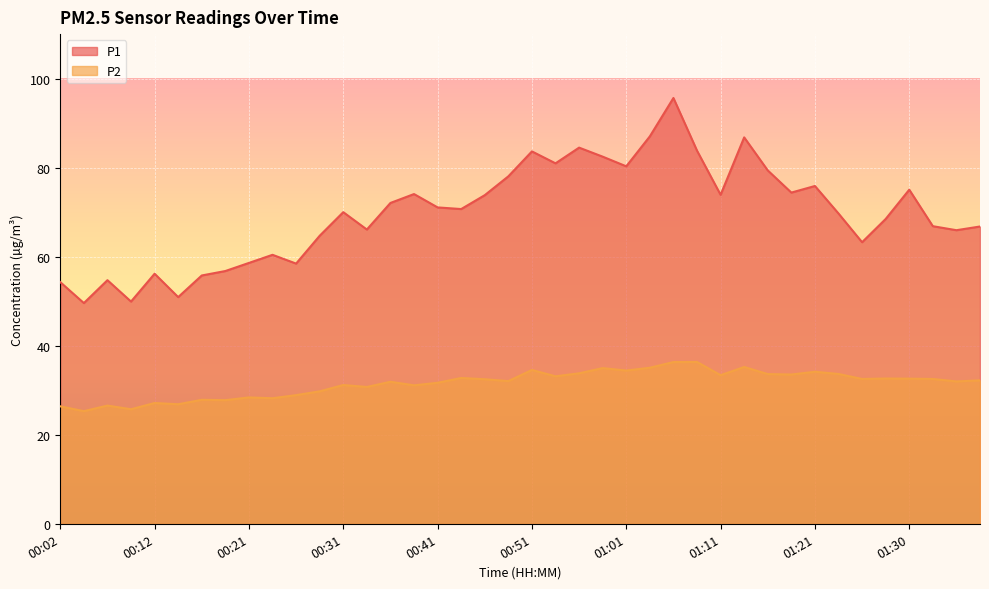

Reading left to right, transcribe all the data shown in this chart.

P1: 00:02=54.3	00:04=49.6	00:07=54.7	00:09=49.9	00:12=56.2	00:14=50.9	00:17=55.8	00:19=56.8	00:21=58.6	00:24=60.4	00:26=58.5	00:29=64.7	00:31=70.0	00:34=66.1	00:36=72.1	00:39=74.1	00:41=71.1	00:44=70.7	00:46=73.8	00:48=78.0	00:51=83.7	00:53=81.0	00:56=84.5	00:58=82.5	01:01=80.3	01:03=87.0	01:06=95.7	01:08=83.8	01:11=73.9	01:13=86.8	01:16=79.4	01:18=74.4	01:21=75.9	01:23=69.7	01:26=63.2	01:28=68.5	01:30=75.0	01:33=66.8	01:35=66.0	01:38=66.8
P2: 00:02=26.4	00:04=25.3	00:07=26.6	00:09=25.7	00:12=27.1	00:14=26.9	00:17=27.9	00:19=27.8	00:21=28.4	00:24=28.2	00:26=28.9	00:29=29.8	00:31=31.2	00:34=30.7	00:36=31.9	00:39=31.1	00:41=31.7	00:44=32.8	00:46=32.5	00:48=32.0	00:51=34.5	00:53=33.1	00:56=33.8	00:58=35.0	01:01=34.4	01:03=35.0	01:06=36.3	01:08=36.4	01:11=33.4	01:13=35.2	01:16=33.6	01:18=33.5	01:21=34.1	01:23=33.6	01:26=32.5	01:28=32.6	01:30=32.6	01:33=32.5	01:35=32.0	01:38=32.2